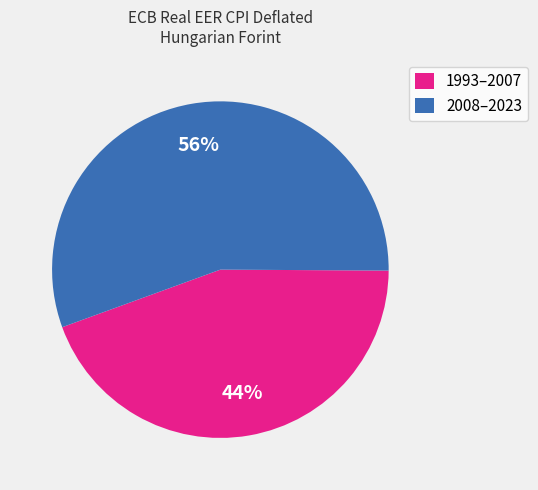

The 2008–2023 slice represents 56% of the pie. True or false?

True